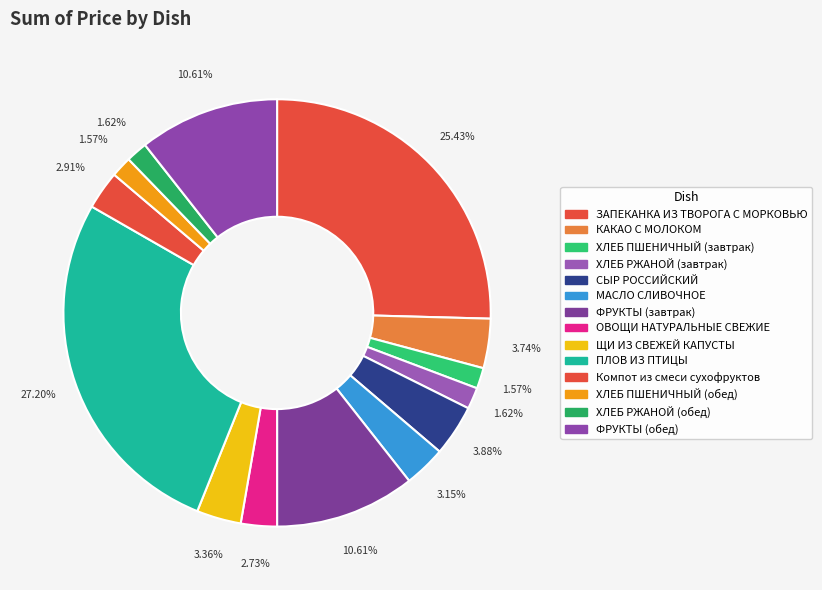

Does any single category account for the majority?

No